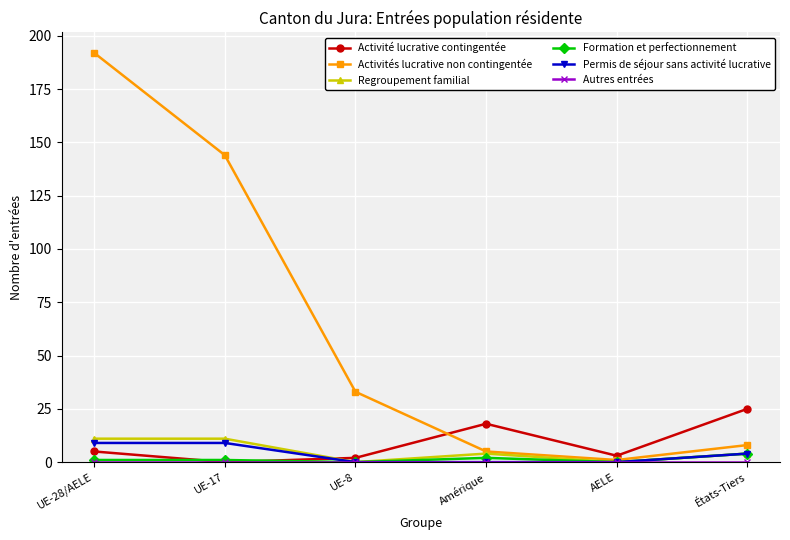

Which series has the largest range (max minus min)?

Activités lucrative non contingentée